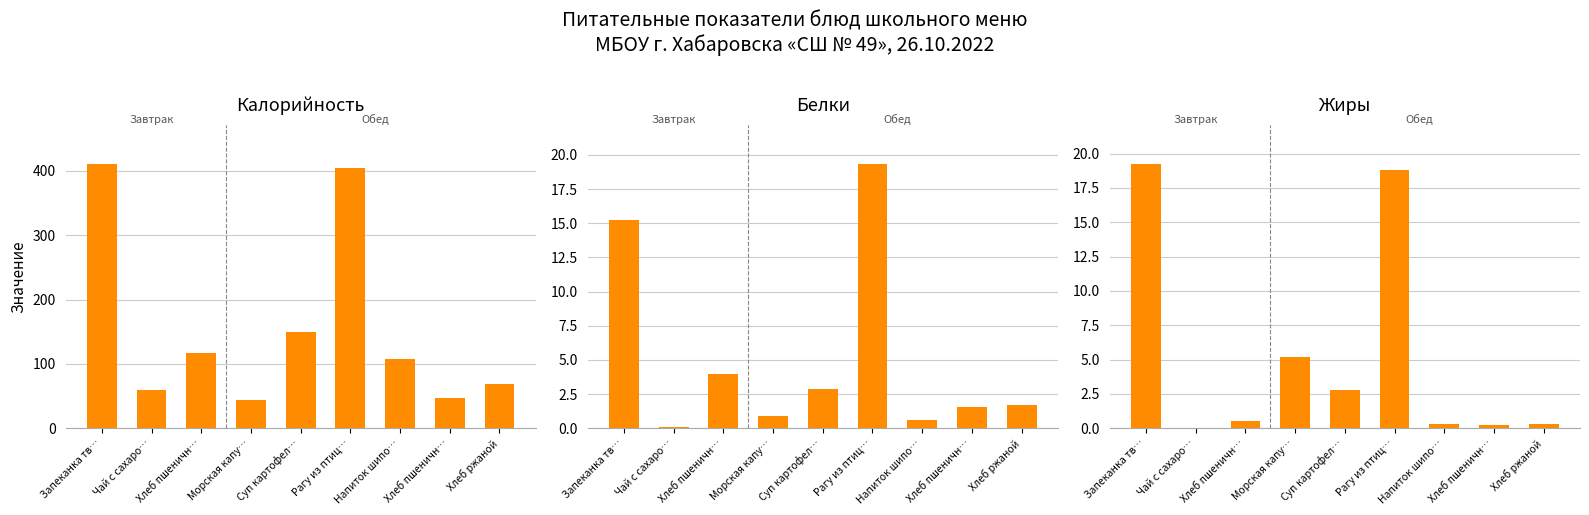

What is the total value across all series at Напиток шипо…?

109.1